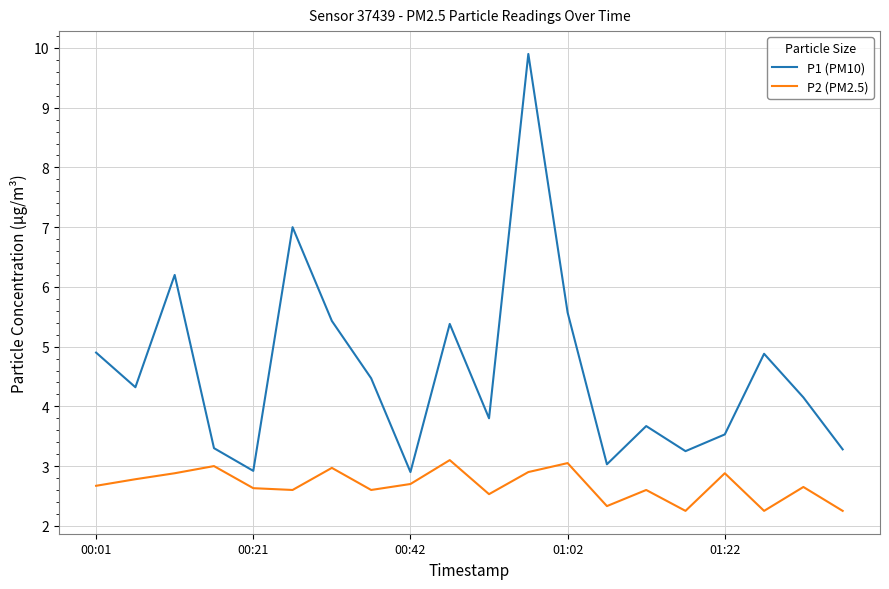

What is the highest value of the P1 (PM10) series?

9.9